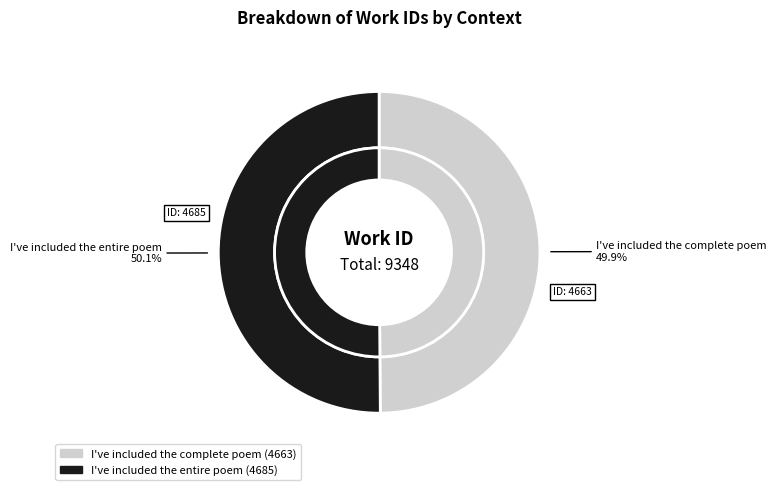

Which category accounts for the majority?

I've included the entire poem